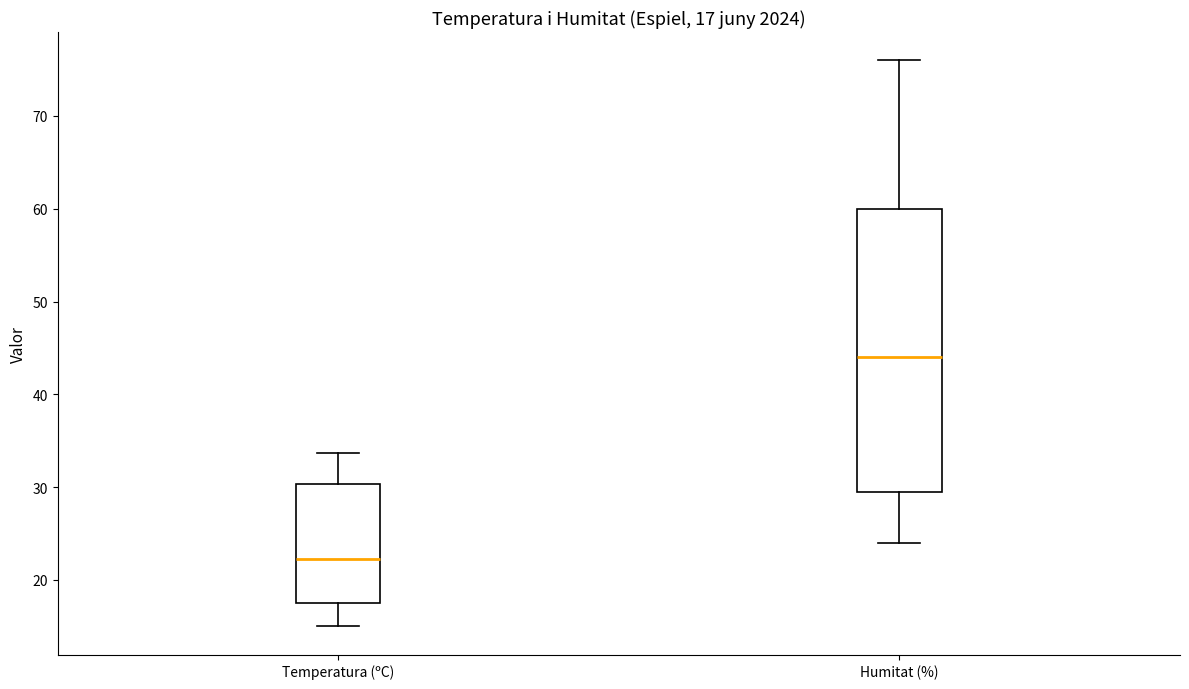

Comparing the boxes themselves (not the whiskers), which one is the tallest?

Humitat (%)